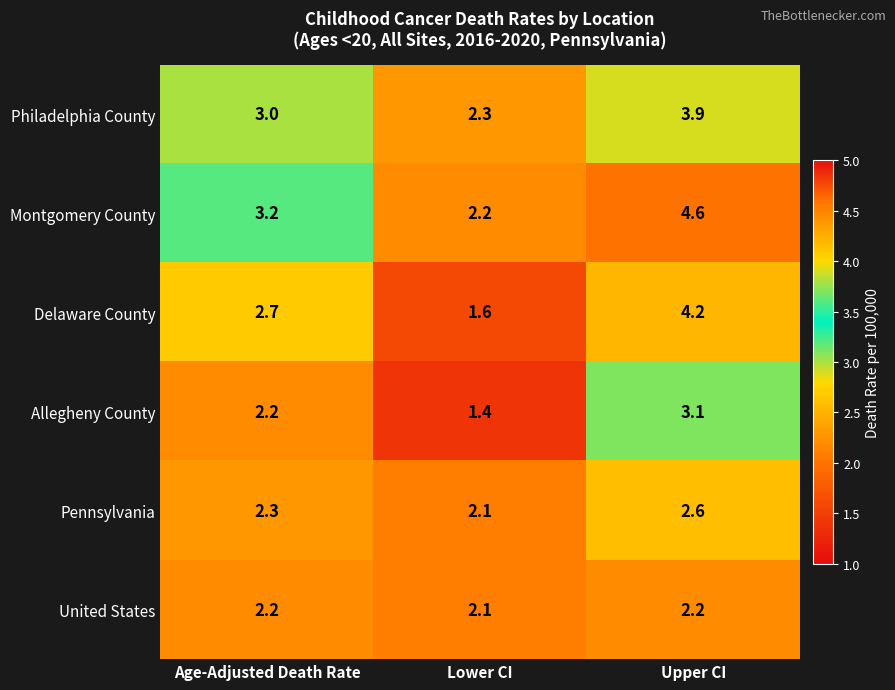

How many data points in Montgomery County are less than 3?

1